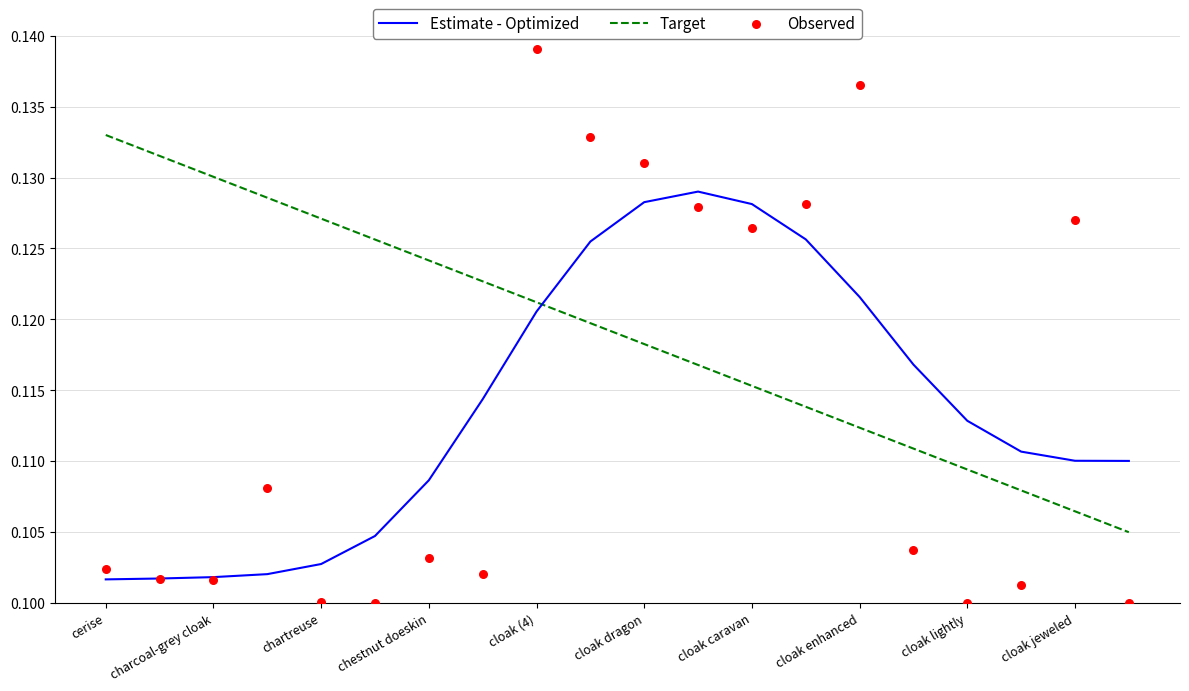

At which label does Target reach its peak?

cerise